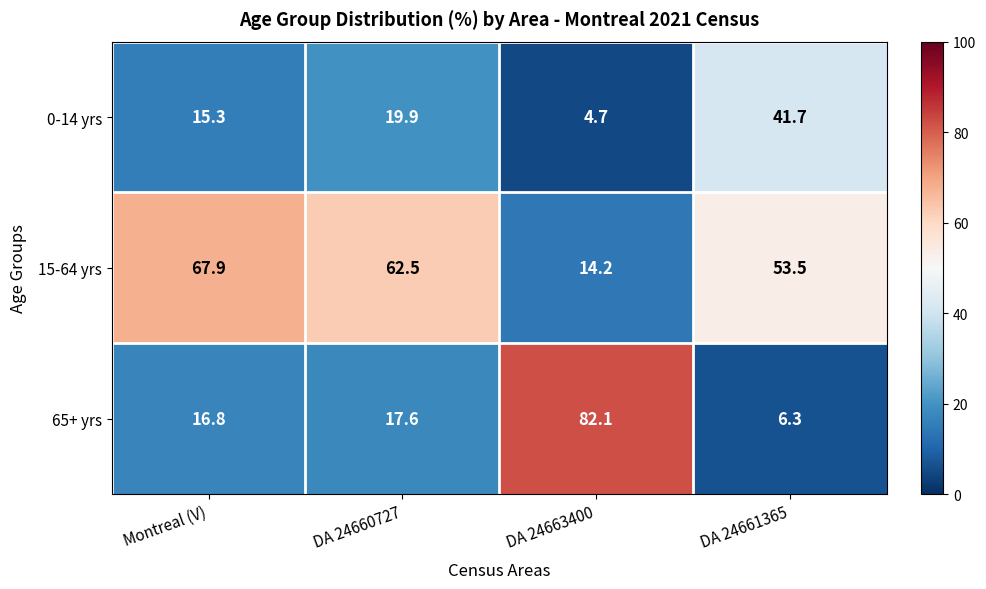

What is the approximate value of 65+ yrs at Montreal (V)?

16.8